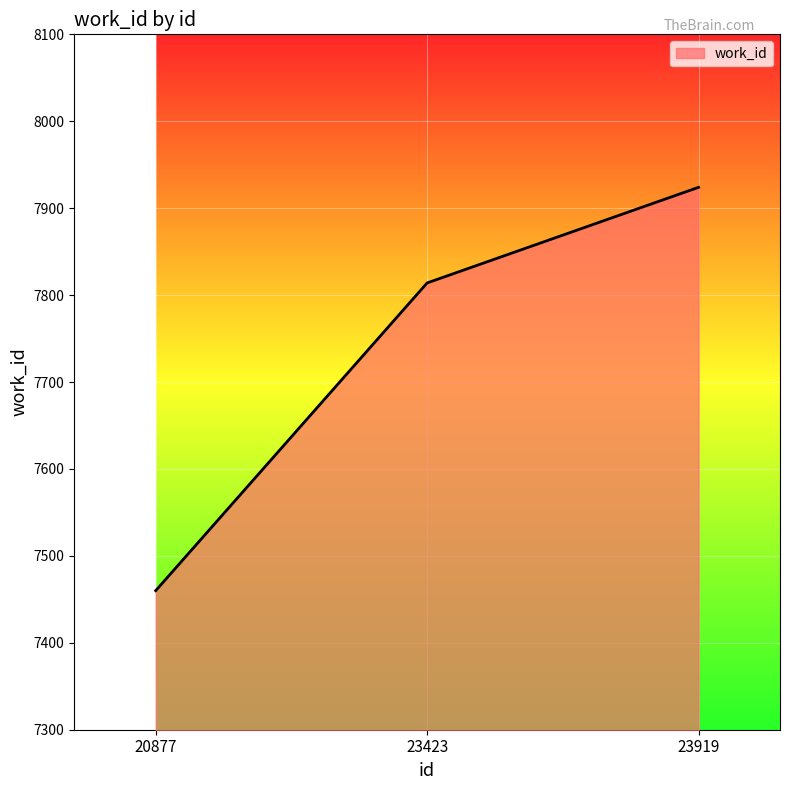

The chart shows a value of 7814 at 23423. True or false?

True